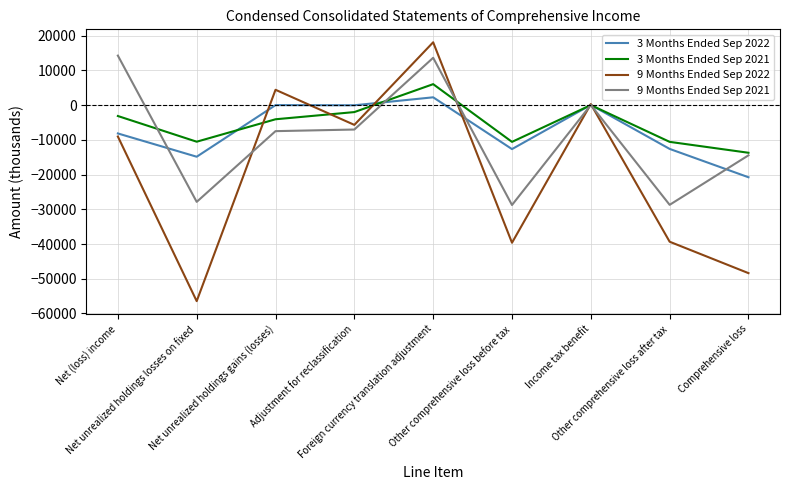

What is the difference between the maximum and minimum values in the 9 Months Ended Sep 2021 series?

43024